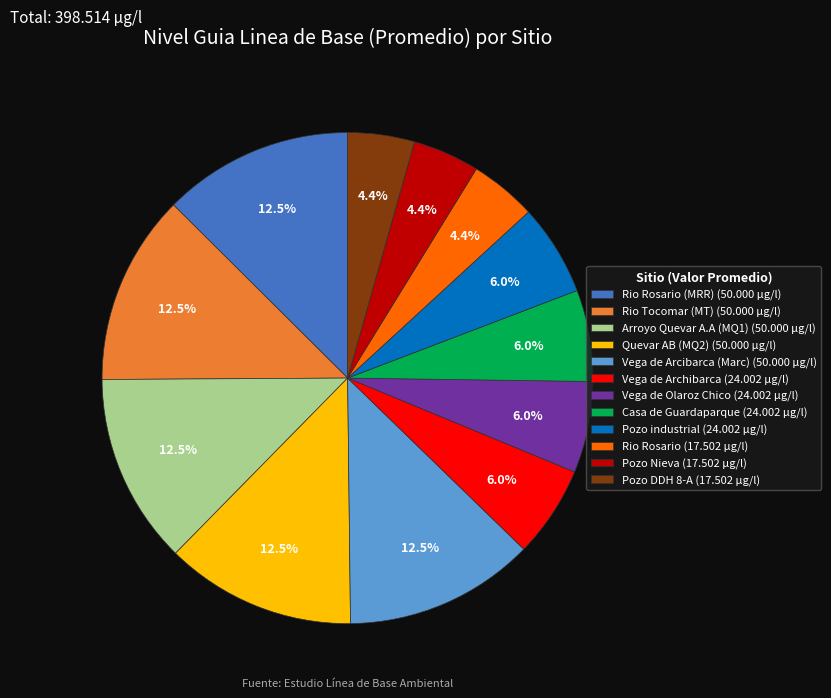

Is there any slice that represents more than half of the pie?

No